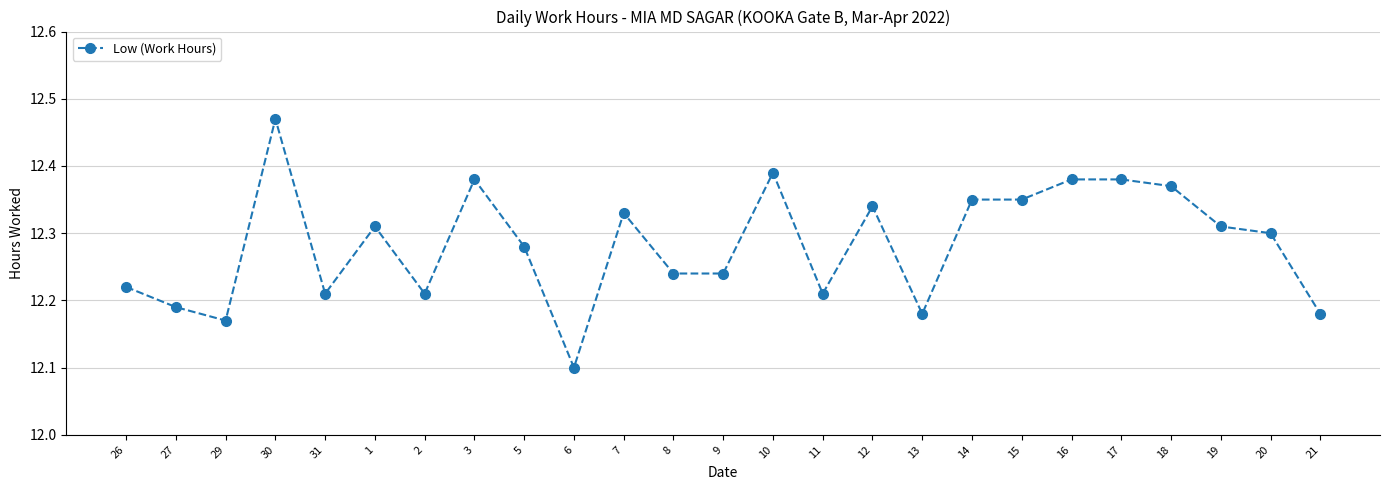

What is the label of the 21st point from the right?

31